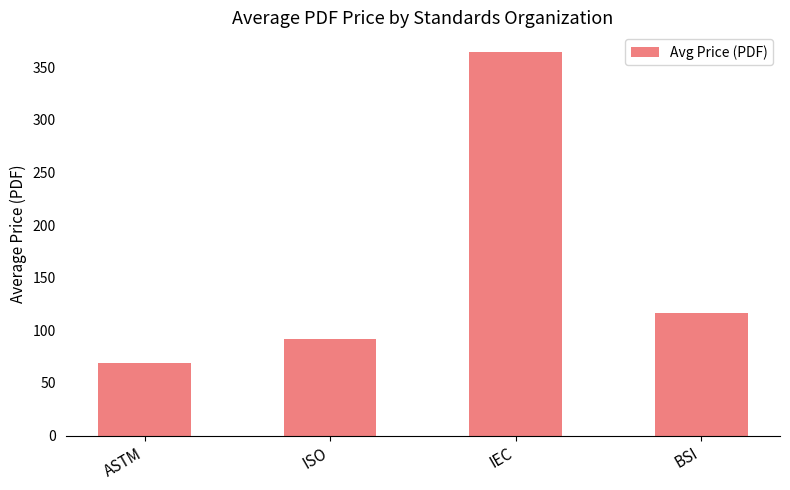

Where does the data first go above 116?

IEC